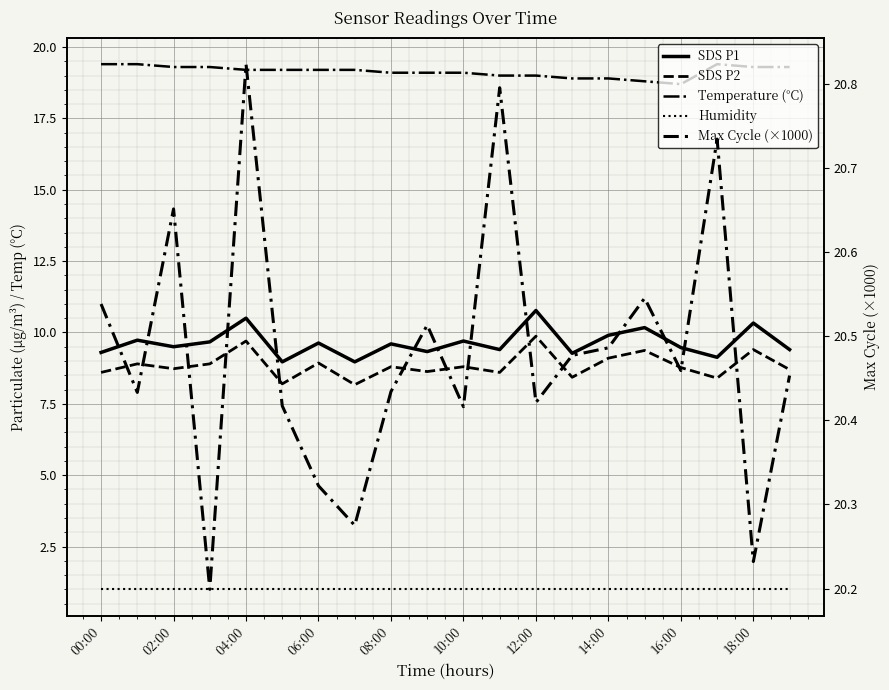

True or false: Max Cycle (×1000) has more than 1 interior local peaks.

True